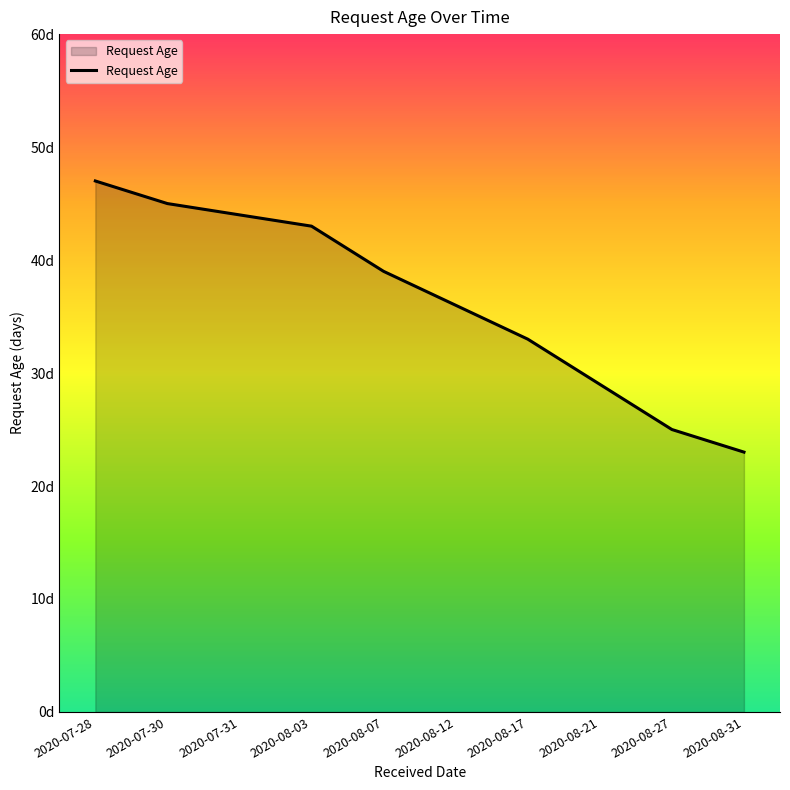

What is the greatest value displayed?

47